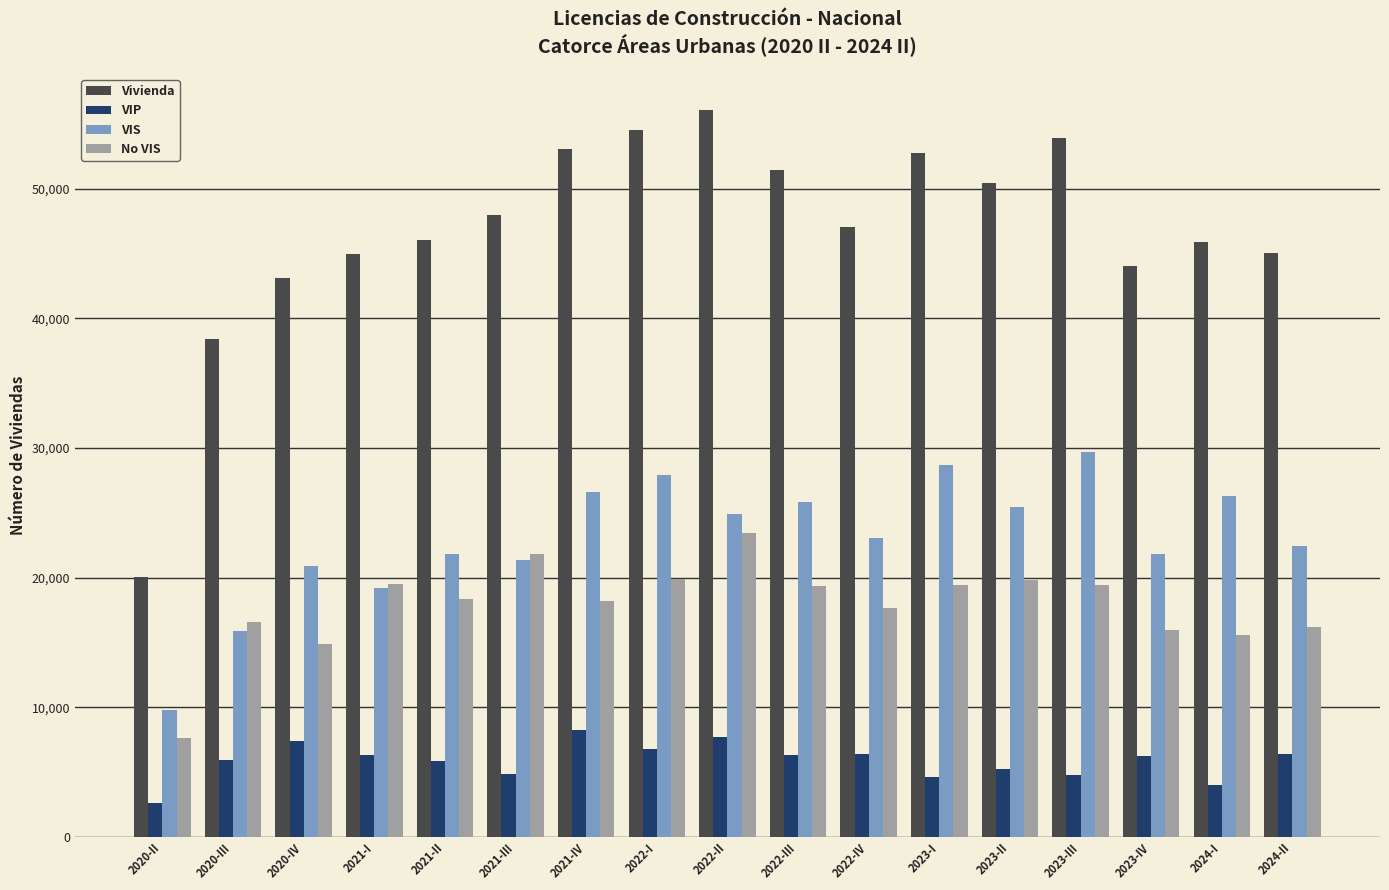

Which series has the widest spread of values?

Vivienda